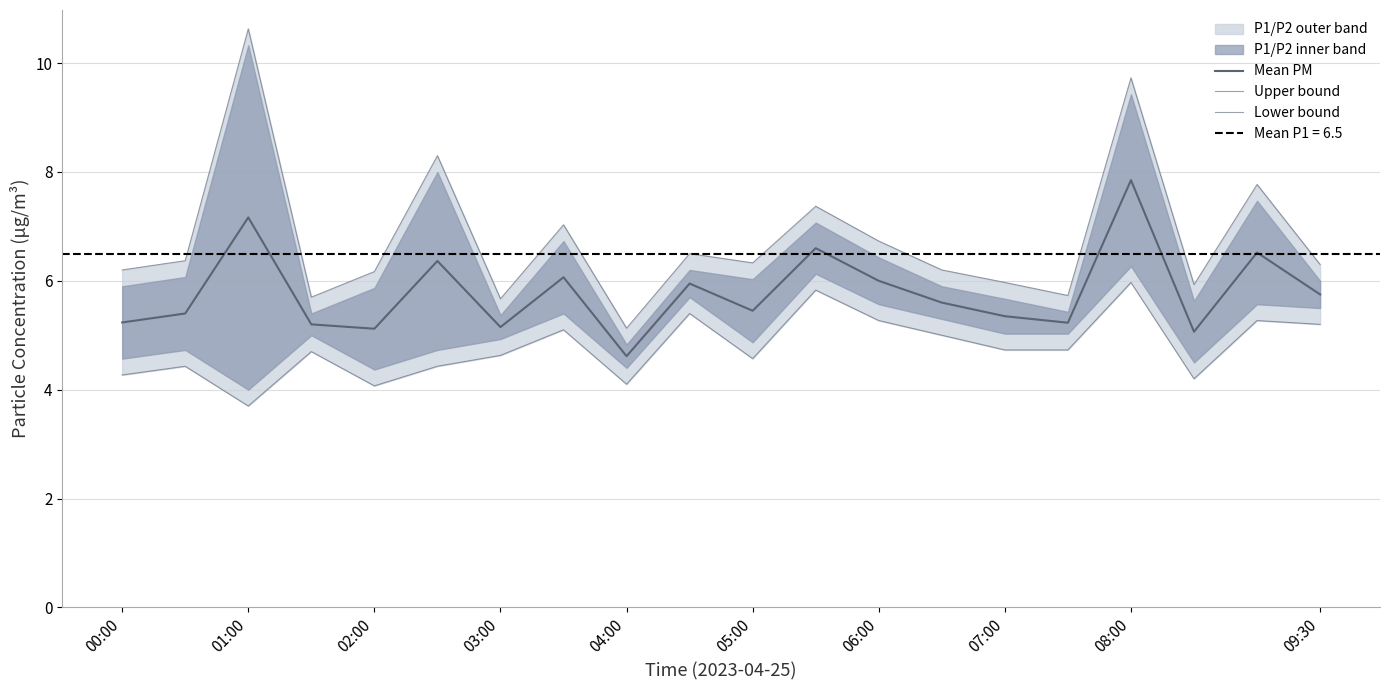

How many data points in Upper bound are less than 6?

6